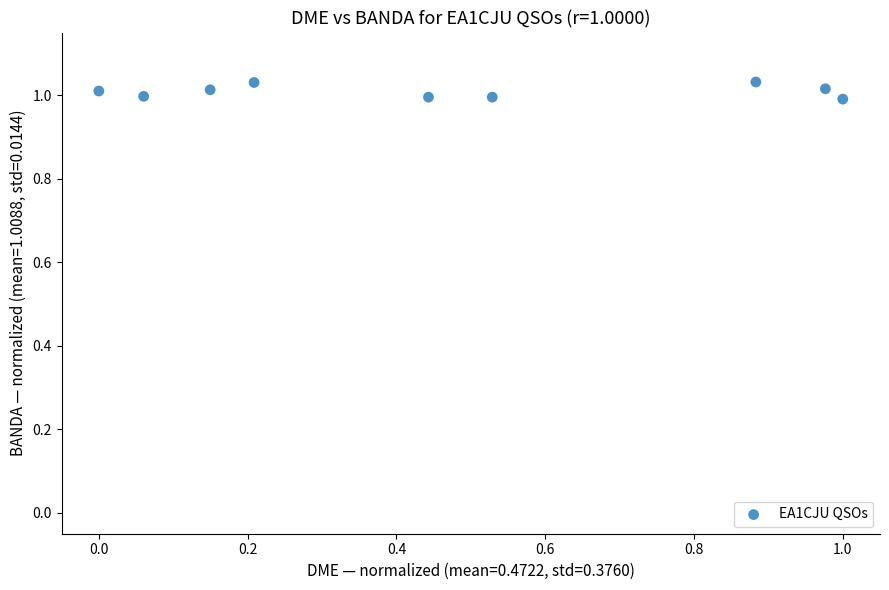

What is the average X value?

0.5